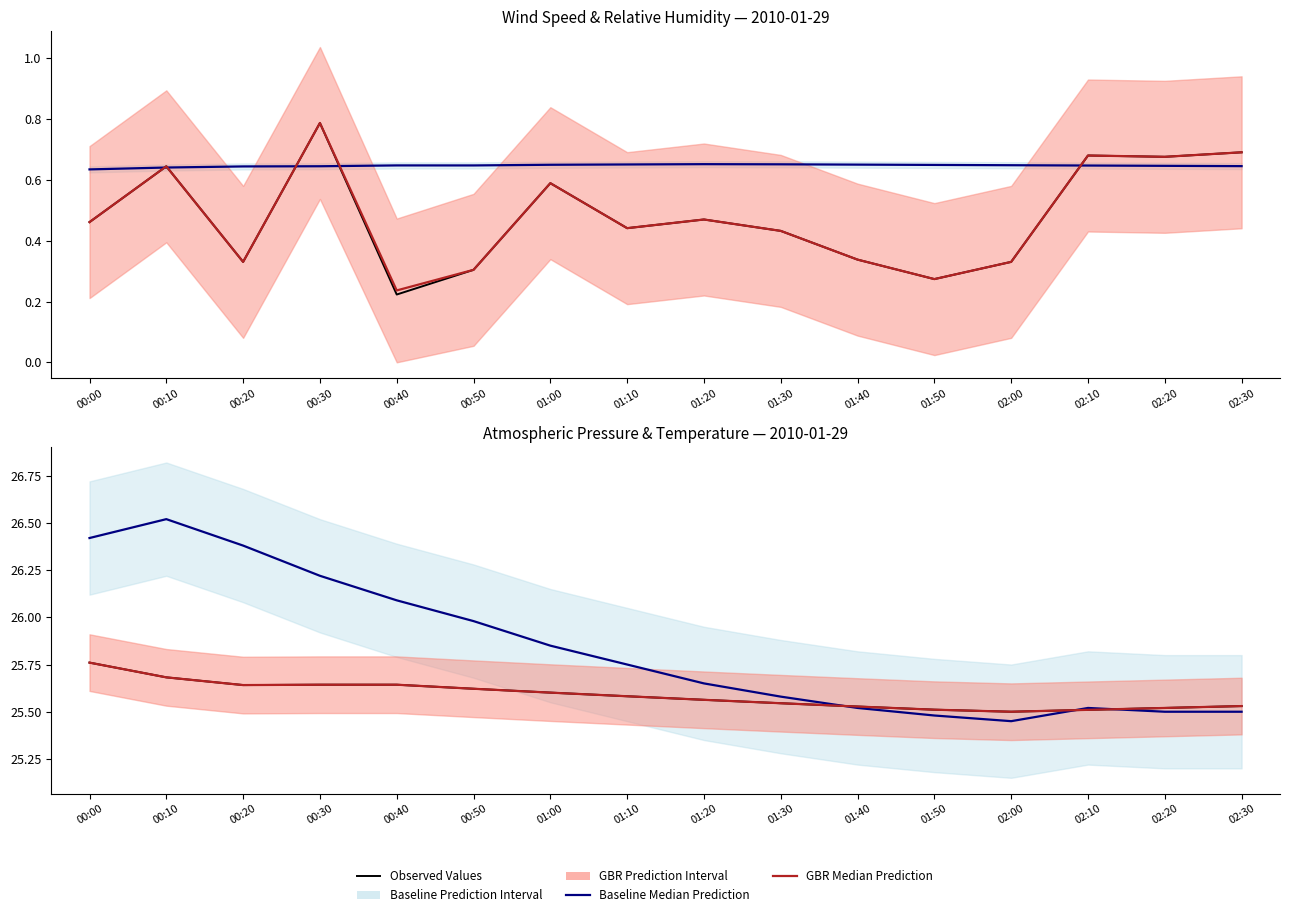

Is it true that Observed SpdAvg equals 0.6 at 00:20?

False